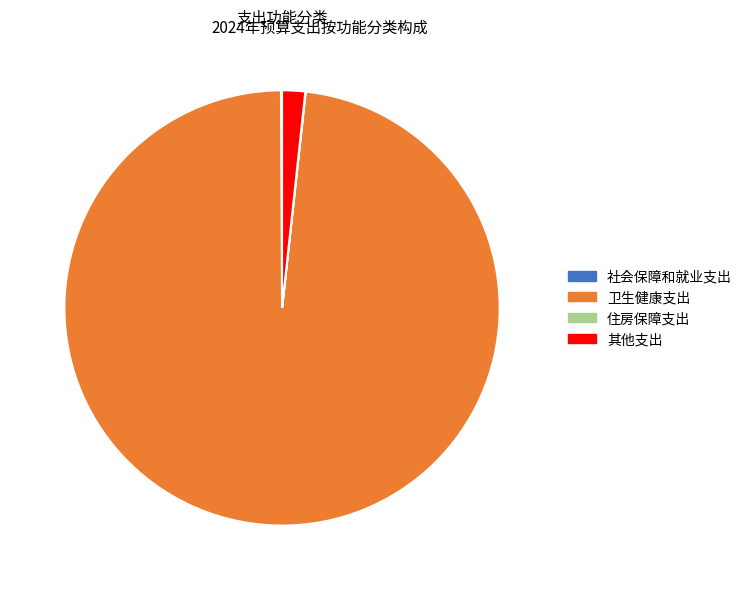

Do 卫生健康支出 and 其他支出 together represent more than half of the pie?

Yes